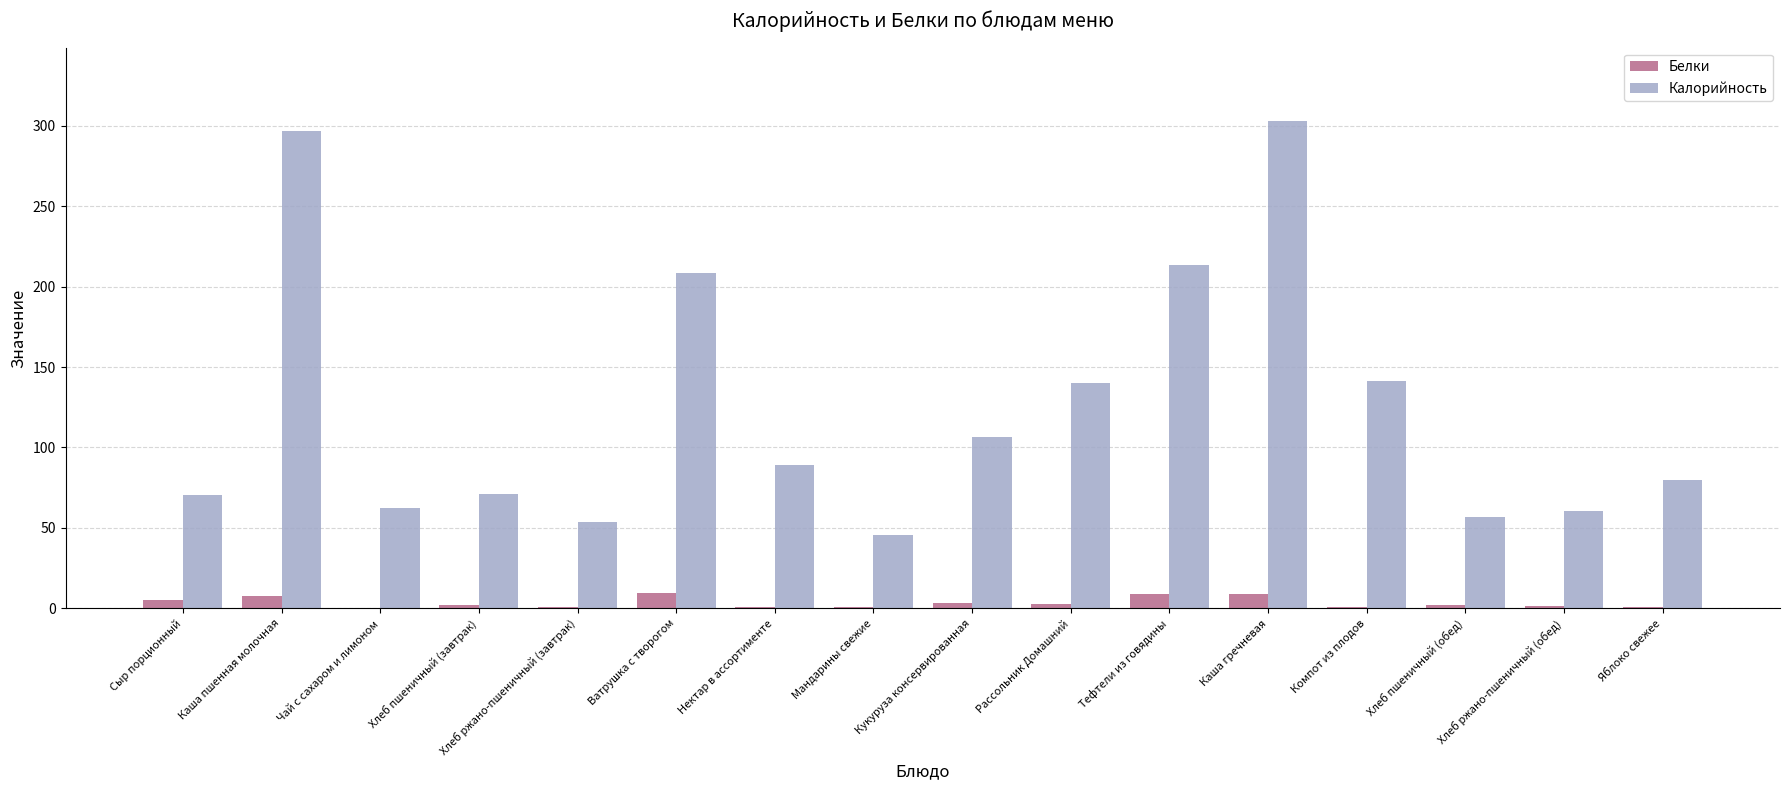

Is it true that Калорийность equals 83.1 at Хлеб ржано-пшеничный (завтрак)?

False